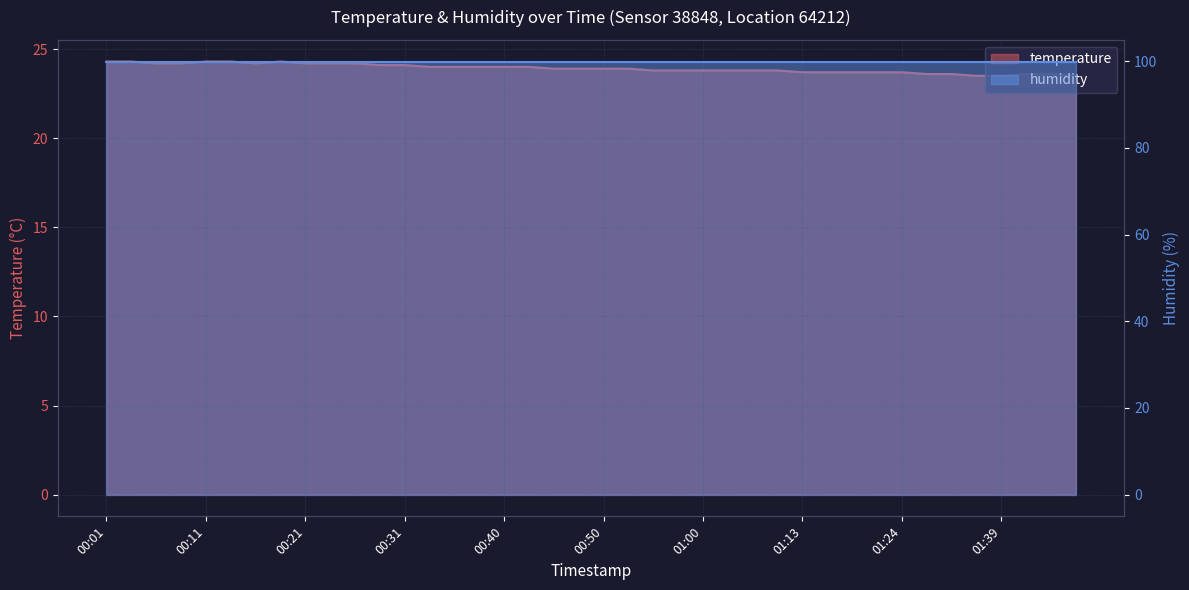

Read the value at 00:40.

24.0